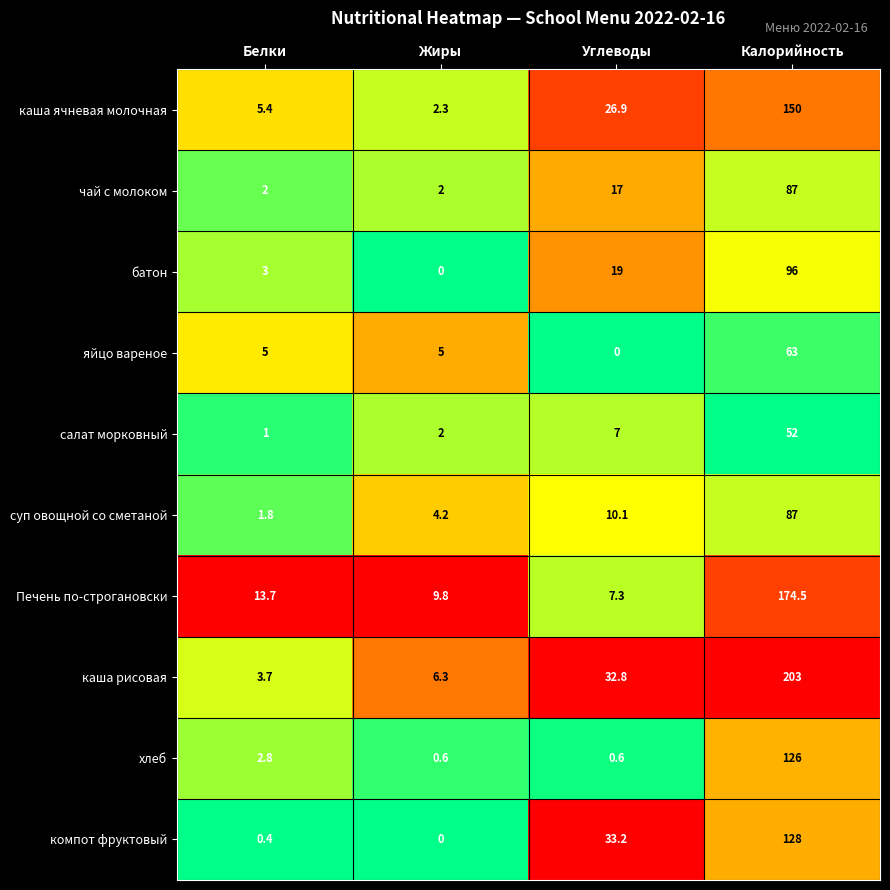

Which series has the largest range (max minus min)?

каша рисовая